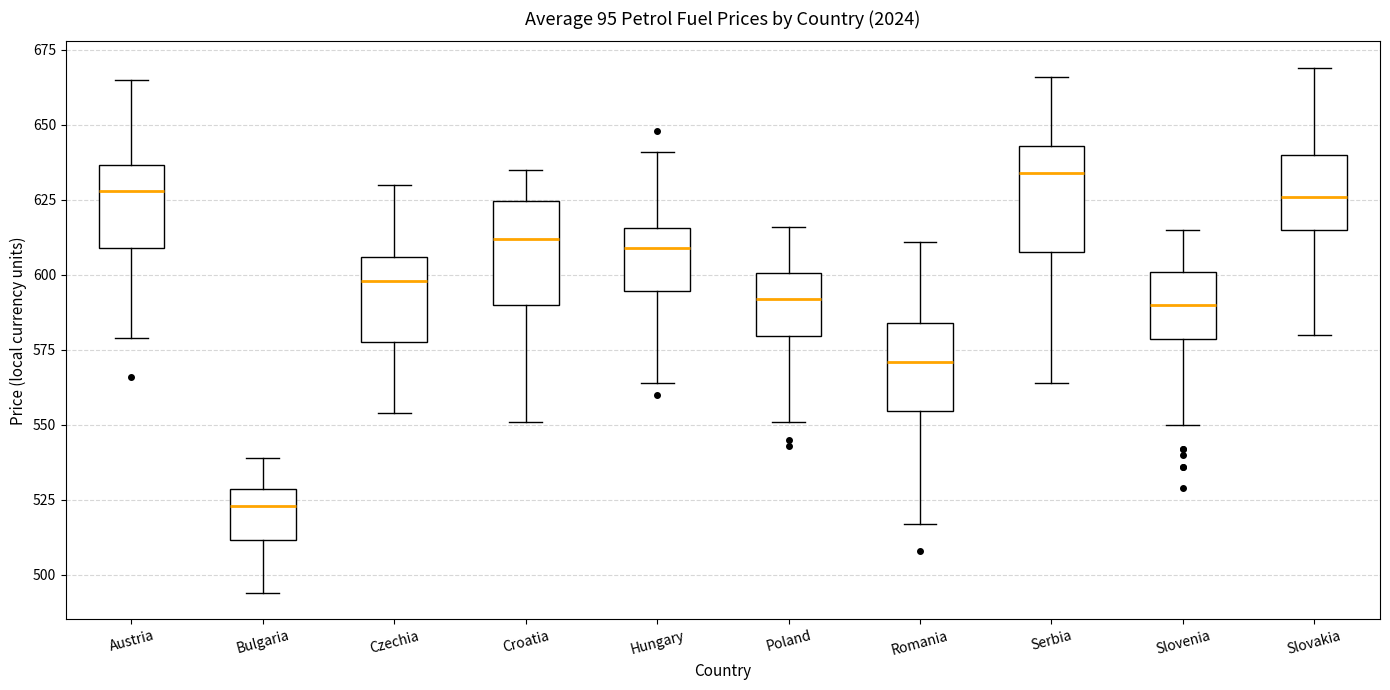

Reading left to right, read every box against the y-axis: the position of its median line, the range the box covers, and the ends of its whiskers. The values are not printed on the chart, so give them approximately, as read against the axis.

Austria: median 630, box 610 to 635, whiskers 580 to 665
Bulgaria: median 525, box 510 to 530, whiskers 495 to 540
Czechia: median 600, box 580 to 605, whiskers 555 to 630
Croatia: median 610, box 590 to 625, whiskers 550 to 635
Hungary: median 610, box 595 to 615, whiskers 565 to 640
Poland: median 590, box 580 to 600, whiskers 550 to 615
Romania: median 570, box 555 to 585, whiskers 515 to 610
Serbia: median 635, box 610 to 645, whiskers 565 to 665
Slovenia: median 590, box 580 to 600, whiskers 550 to 615
Slovakia: median 625, box 615 to 640, whiskers 580 to 670